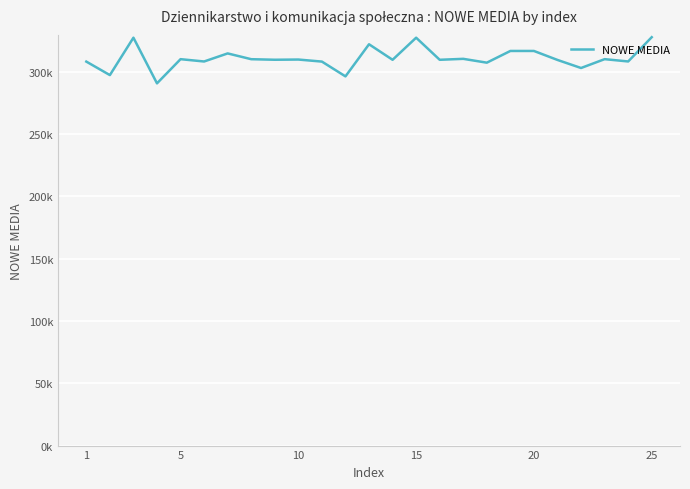

Does the chart have visible grid lines?

Yes